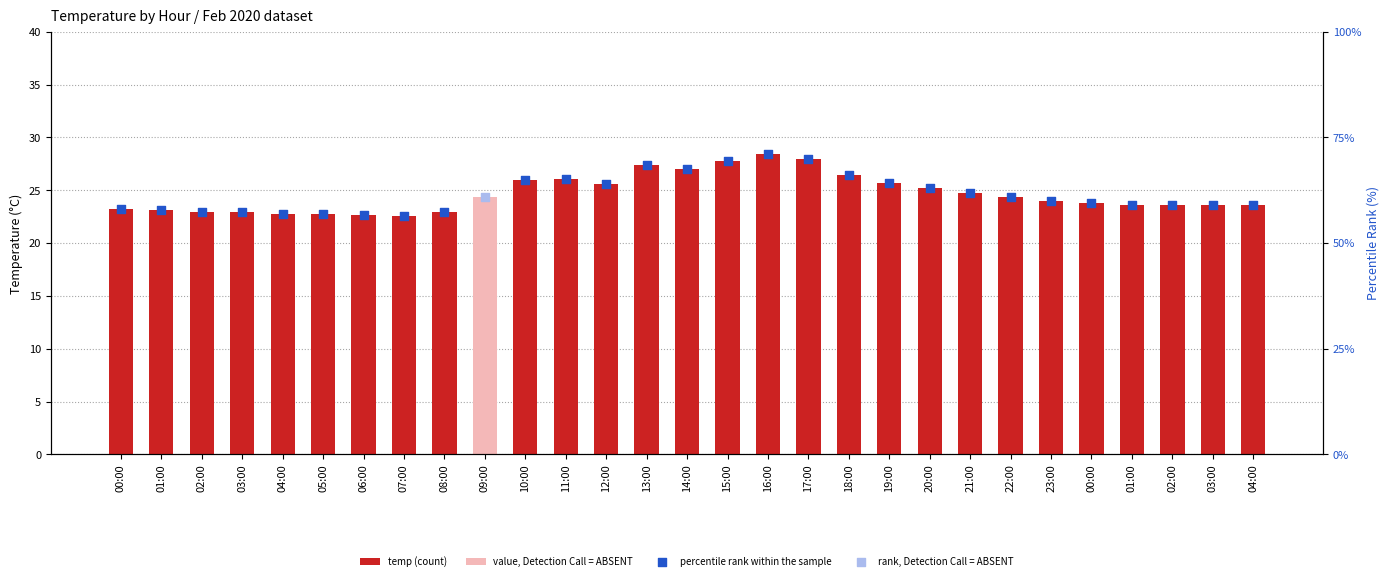

At how many categories does at least one series exceed 28?

28